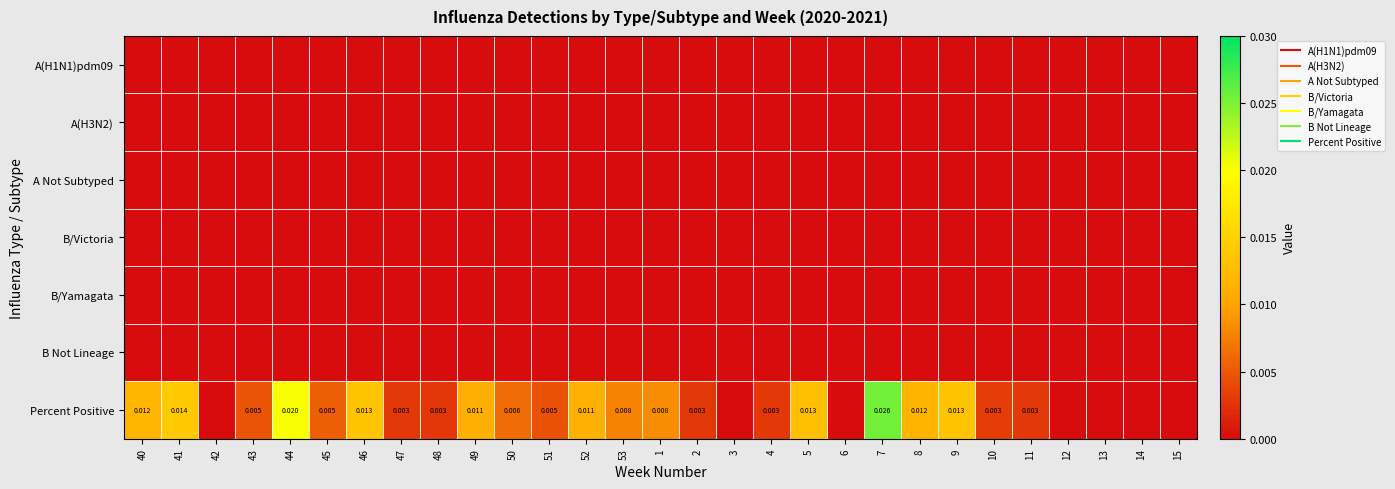

True or false: A Not Subtyped has a value of 0.0 at 48.

True